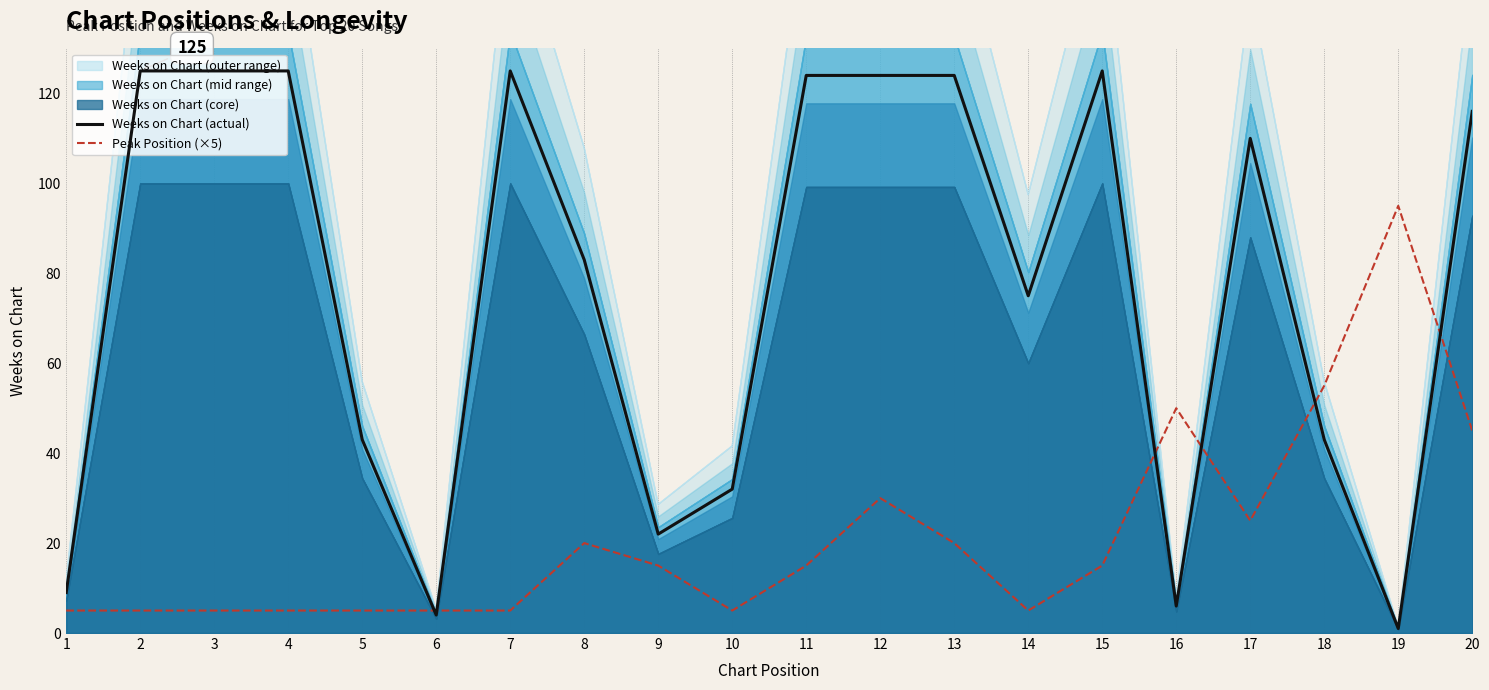

The value of Weeks on Chart at 5 is 69. True or false?

False